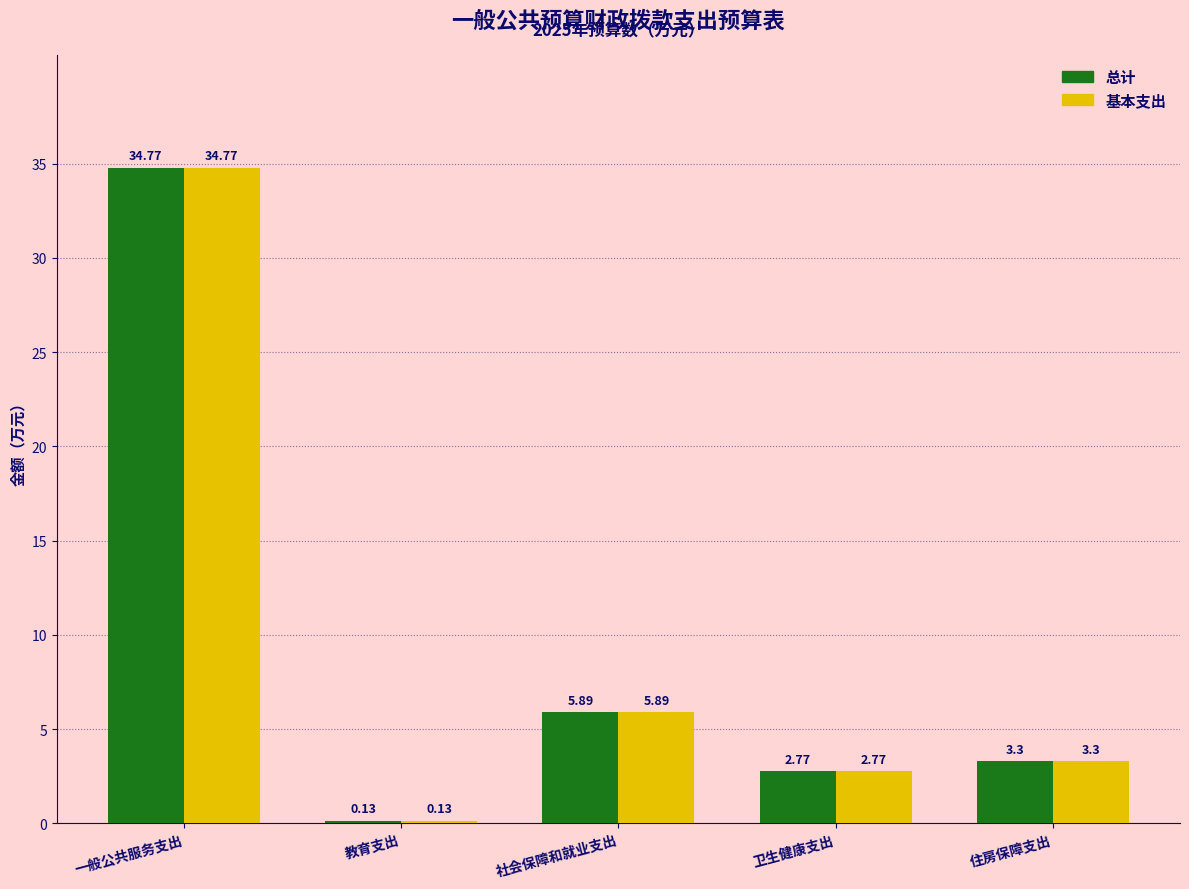

What is the total value across all series at 社会保障和就业支出?

11.8